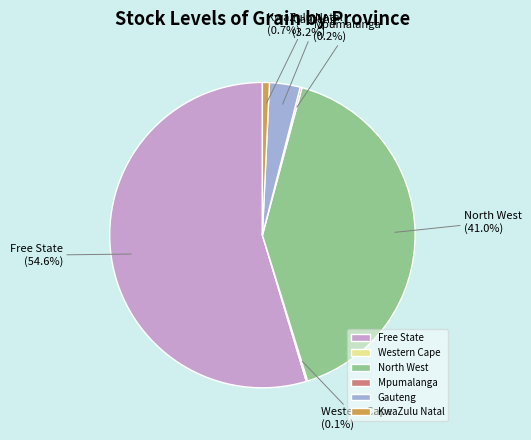

Is it true that North West is 47% of the pie?

False